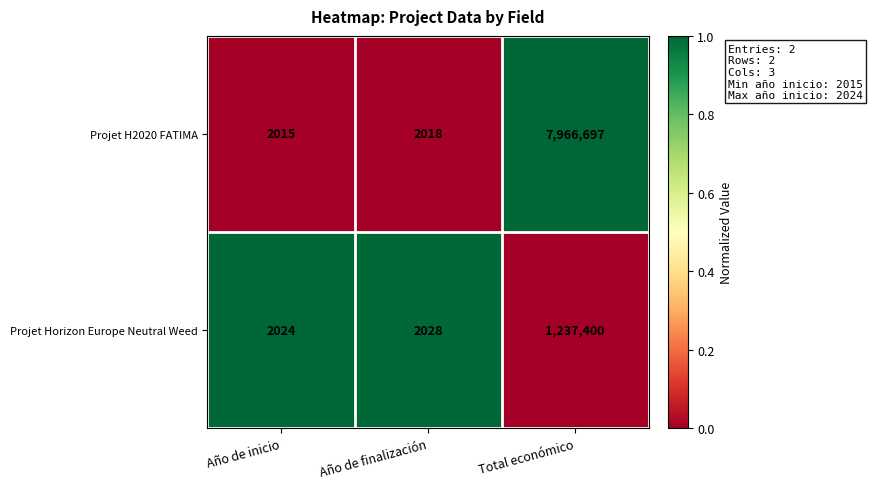

At which category is the sum across all series the highest?

Total económico